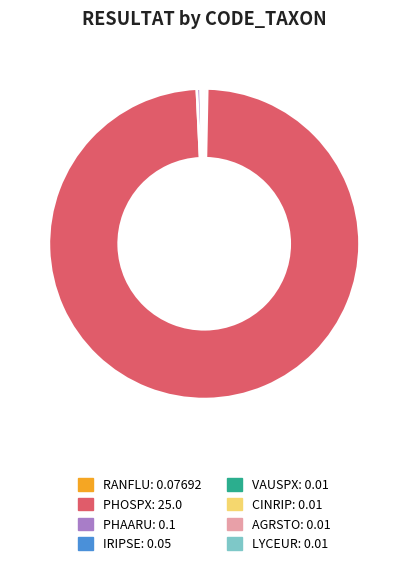

The PHAARU slice represents 0% of the pie. True or false?

True